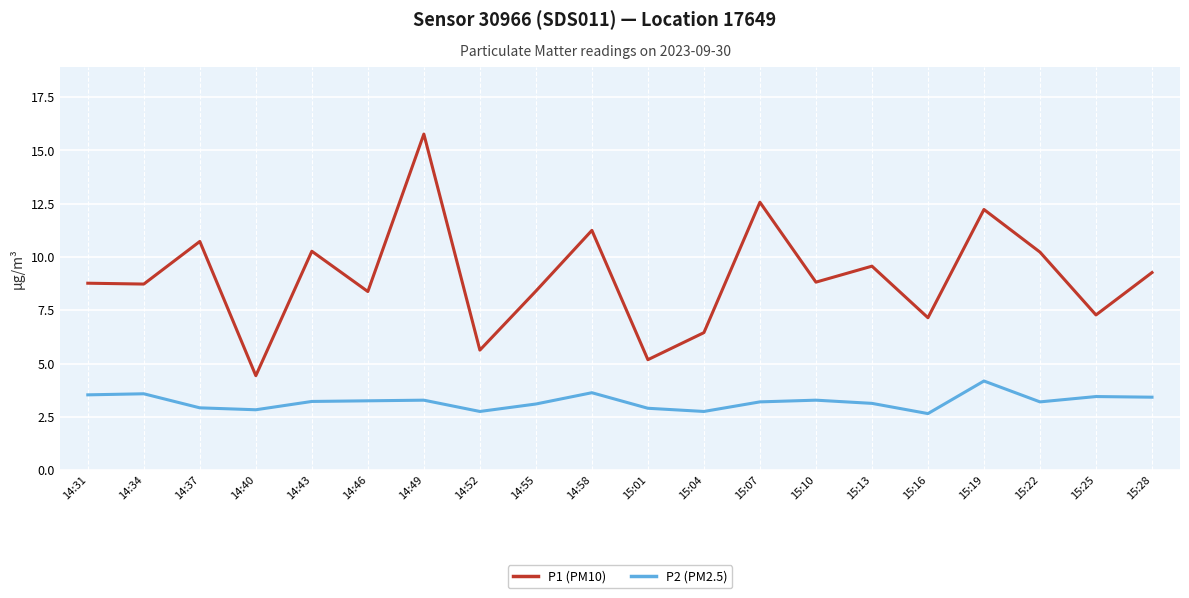

Between 15:04 and 15:25, which series saw the biggest shift?

P1 (PM10)